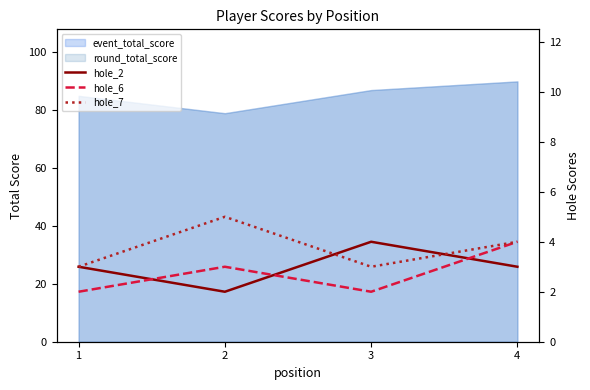

Is it true that hole_7 equals 4 at 4?

True